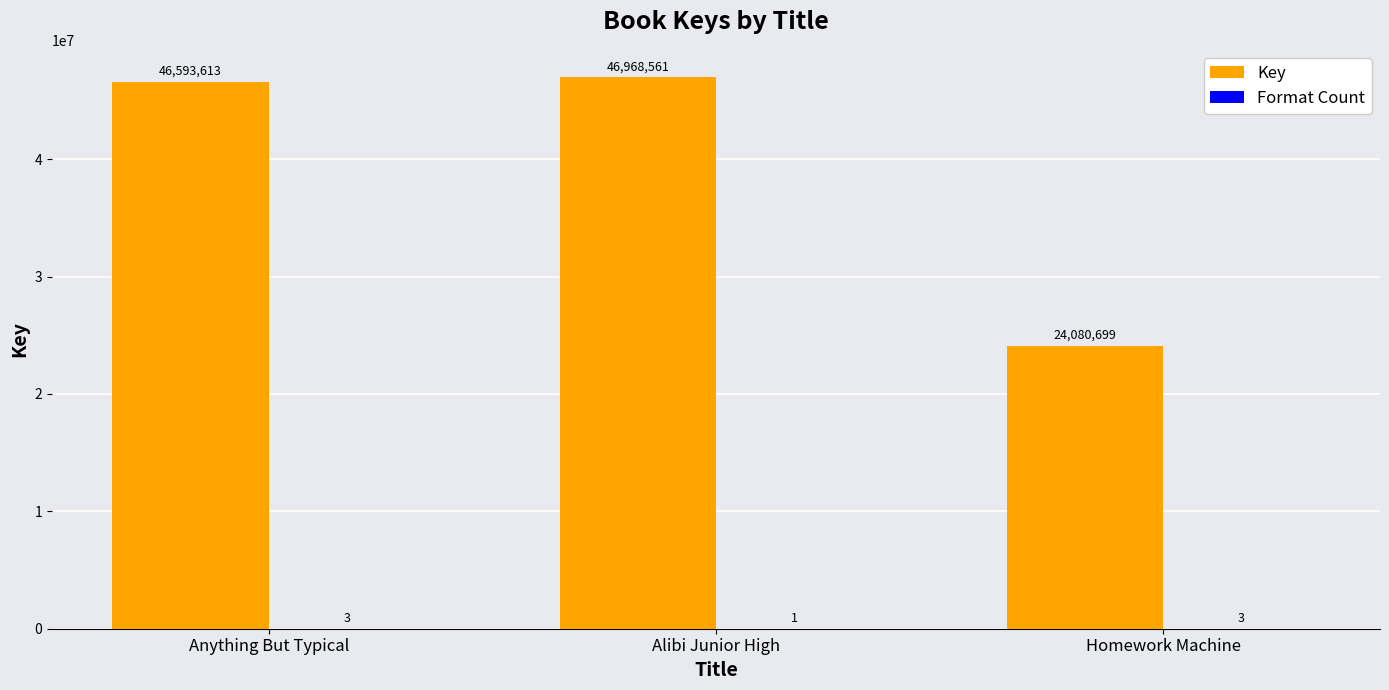

Are the bars grouped side by side (vs. stacked)?

Yes